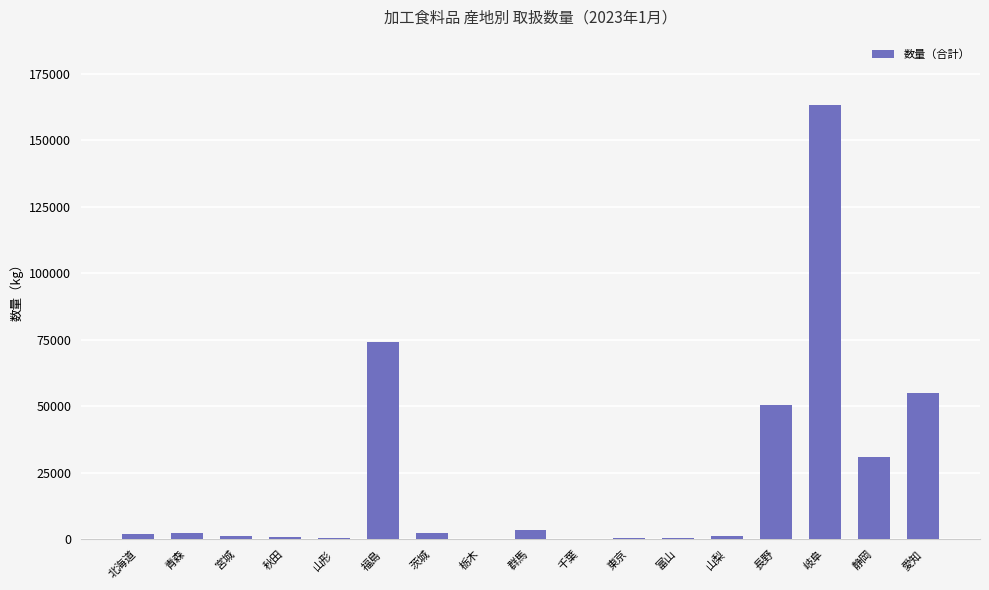

Which has a higher value, 静岡 or 茨城?

静岡